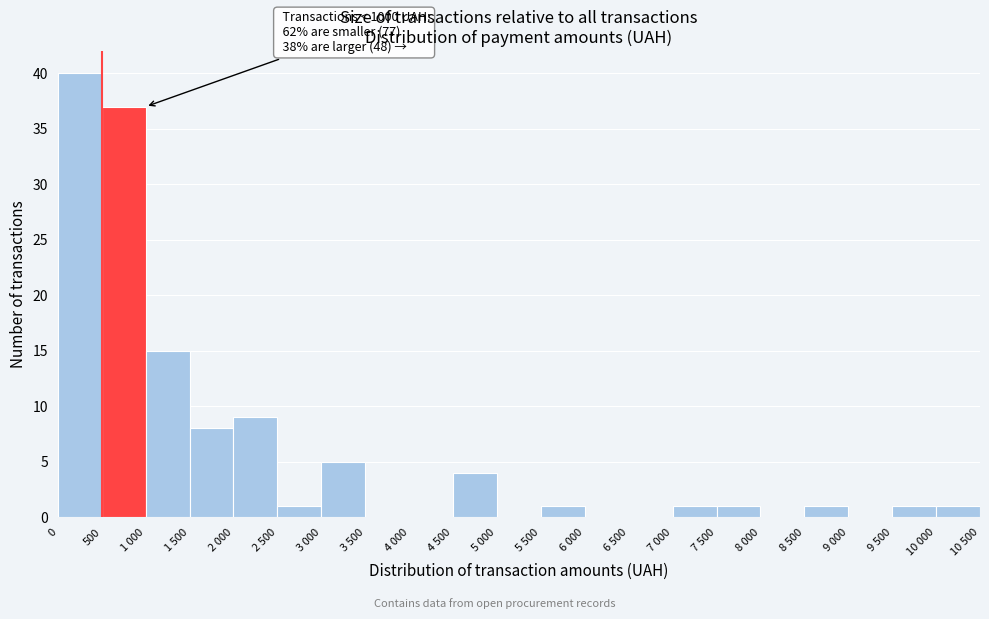

Reading left to right, extract all data points from this chart.

0=40	500=37	1 000=15	1 500=8	2 000=9	2 500=1	3 000=5	3 500=0	4 000=0	4 500=4	5 000=0	5 500=1	6 000=0	6 500=0	7 000=1	7 500=1	8 000=0	8 500=1	9 000=0	9 500=1	10 000=1